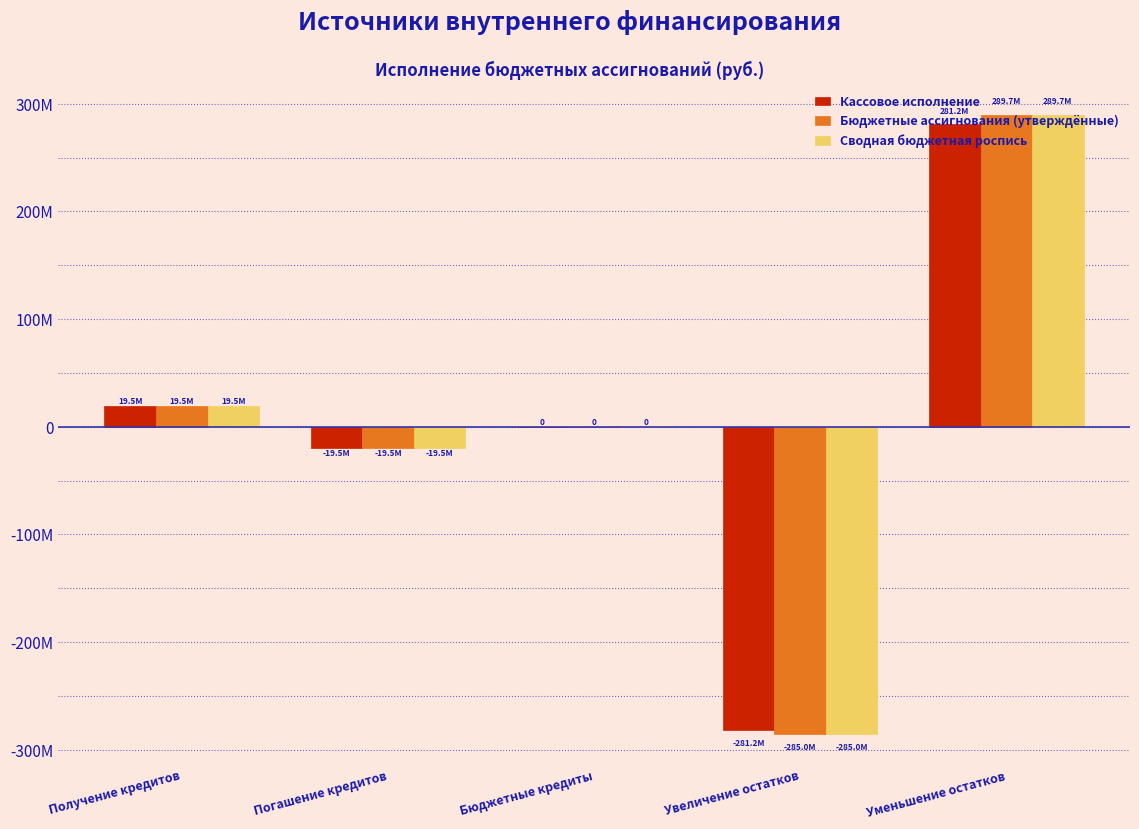

Does the chart contain stacked bars?

No